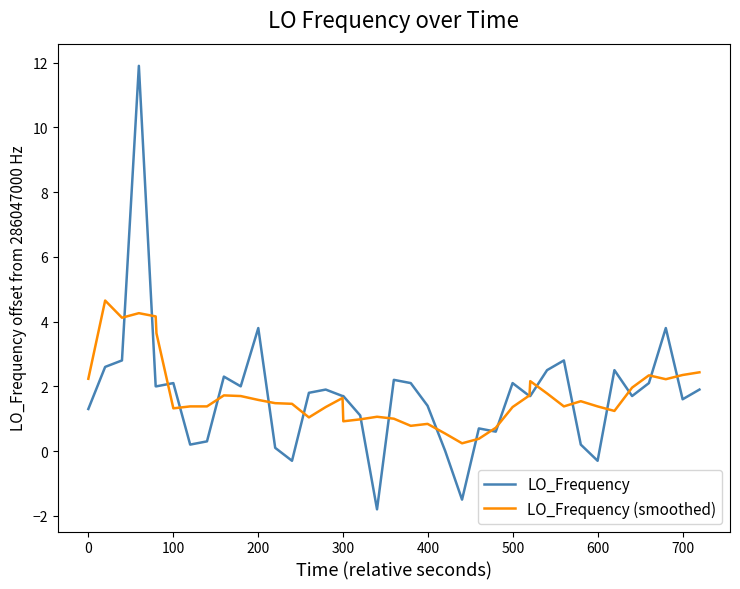

At how many categories does at least one series exceed 0?

40